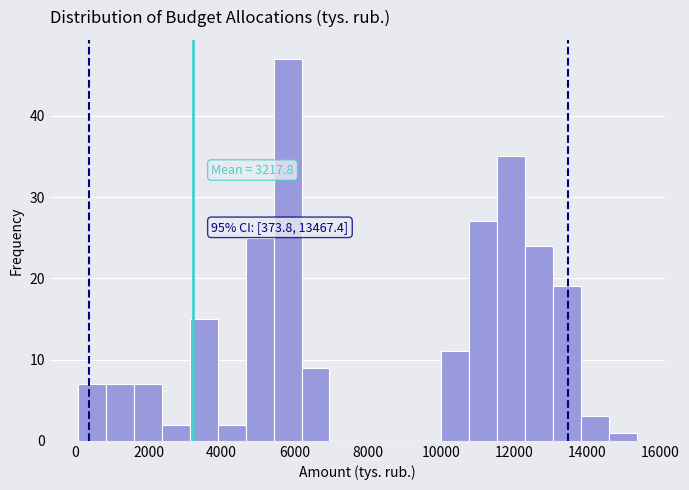

Read against the x-axis, roughly where is the centre of the tallest bar?

5800